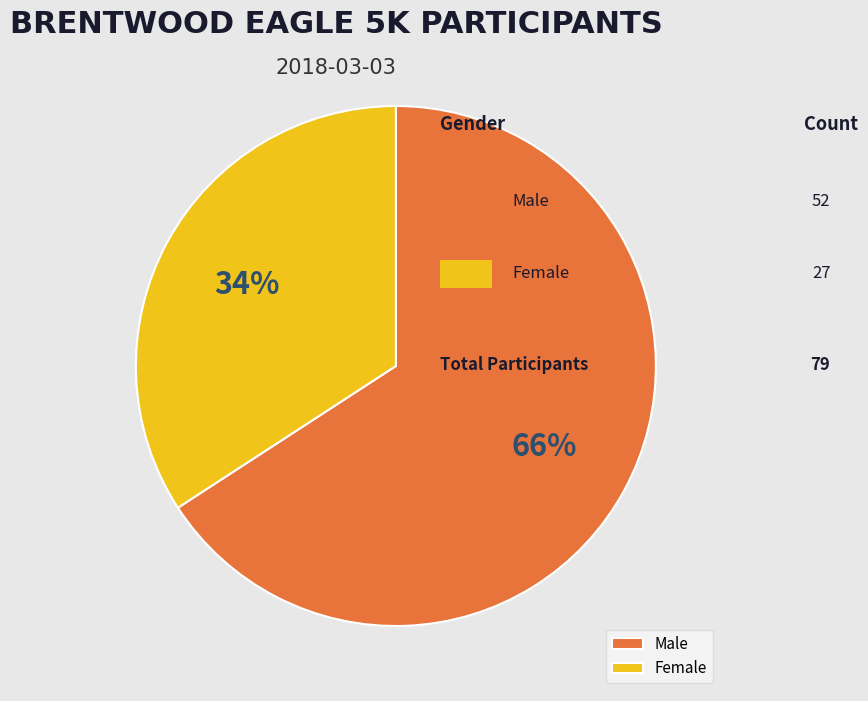

The Male slice represents 55% of the pie. True or false?

False